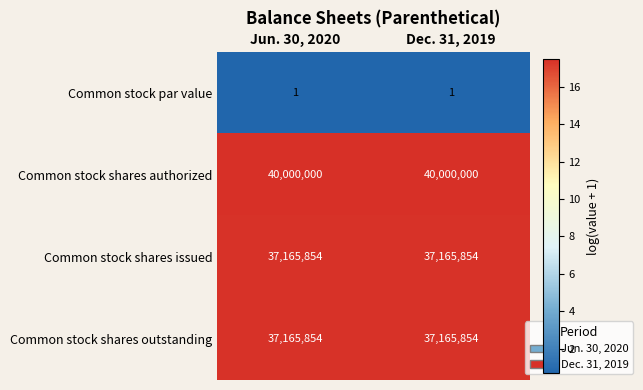

What is the difference between the highest and lowest values at Dec. 31, 2019?

39999999